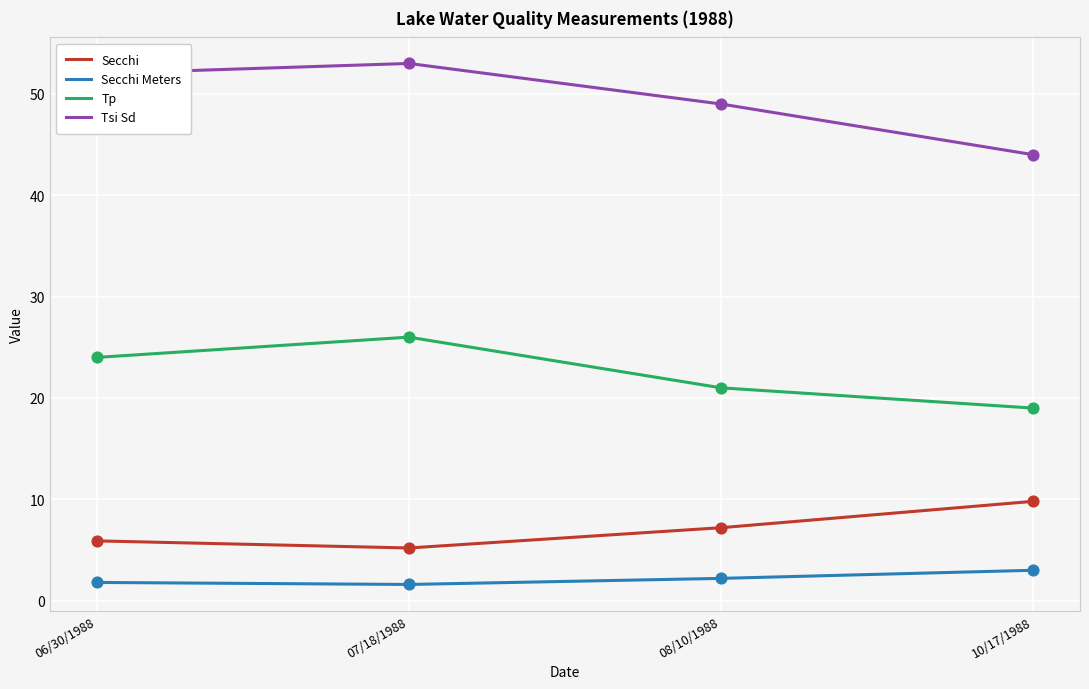

What is the difference between the highest and lowest values at 08/10/1988?

46.8